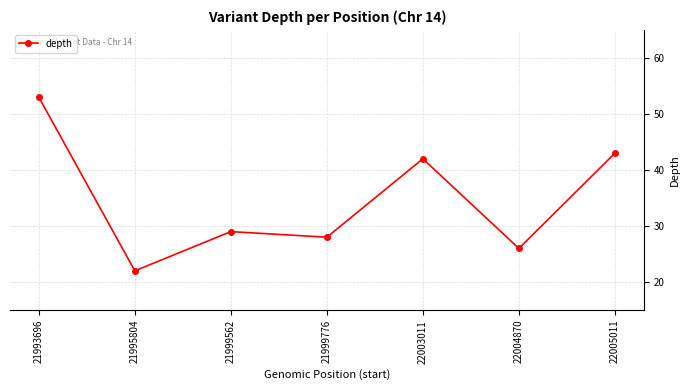

What is the sum of all values?

243